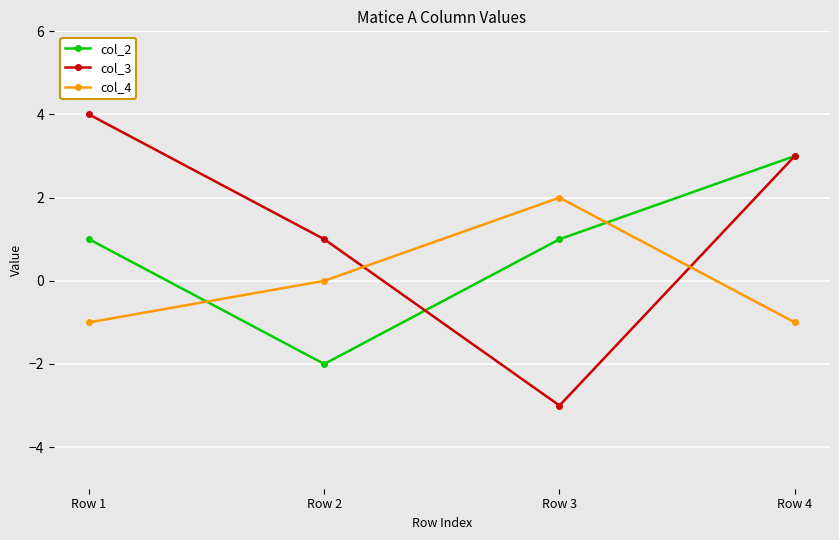

Is it true that col_2 equals 0 at Row 3?

False